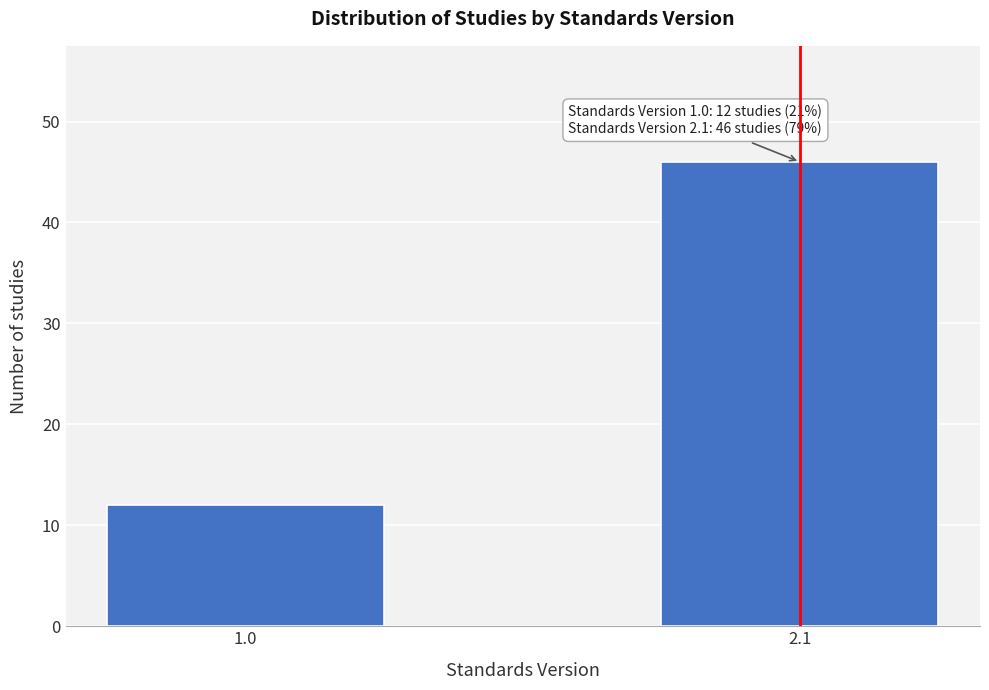

Reading left to right, what are all the values shown in this chart?

1.0=12	2.1=46